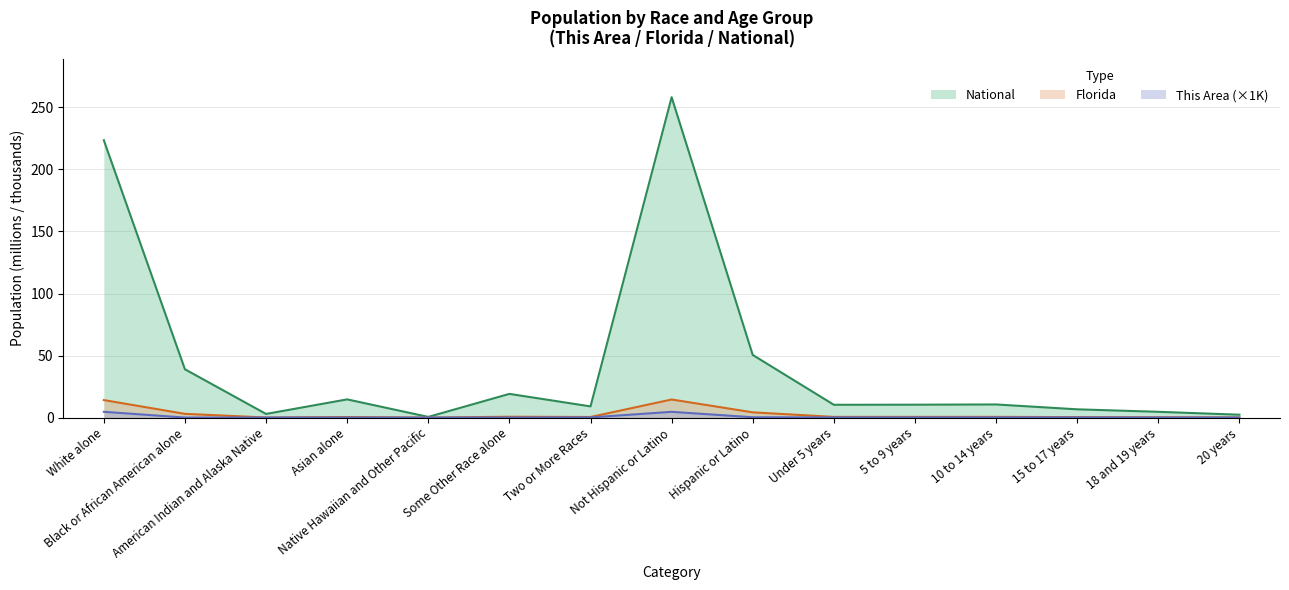

Does the chart display data point markers on the line(s)?

No